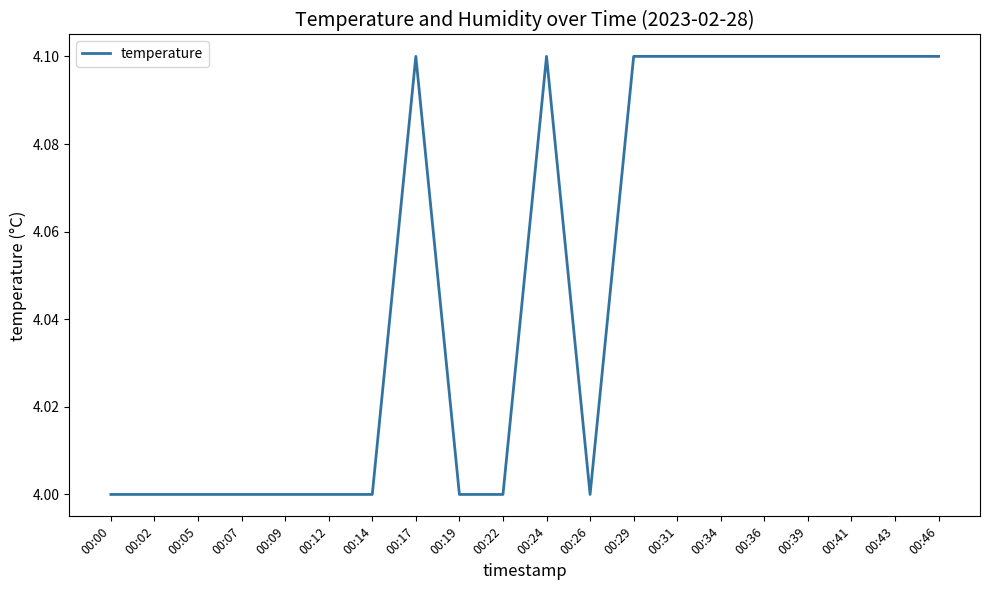

What is the ratio of the value at 00:14 to the value at 00:09?

1.0